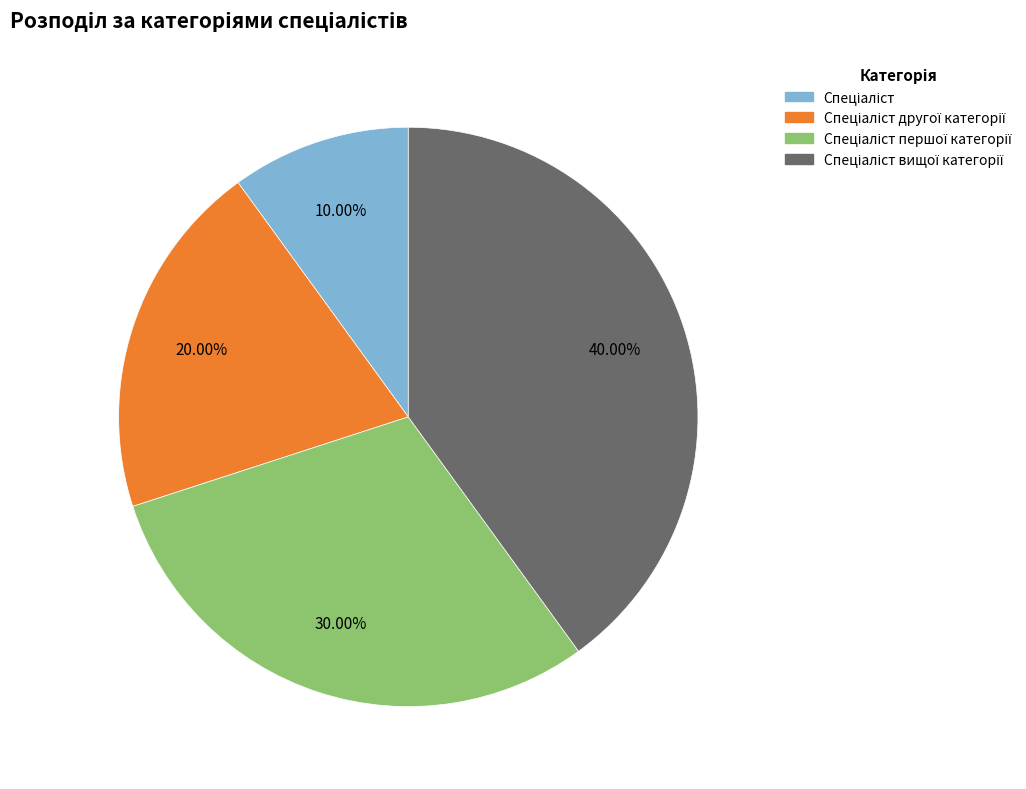

Is there any slice that represents more than half of the pie?

No